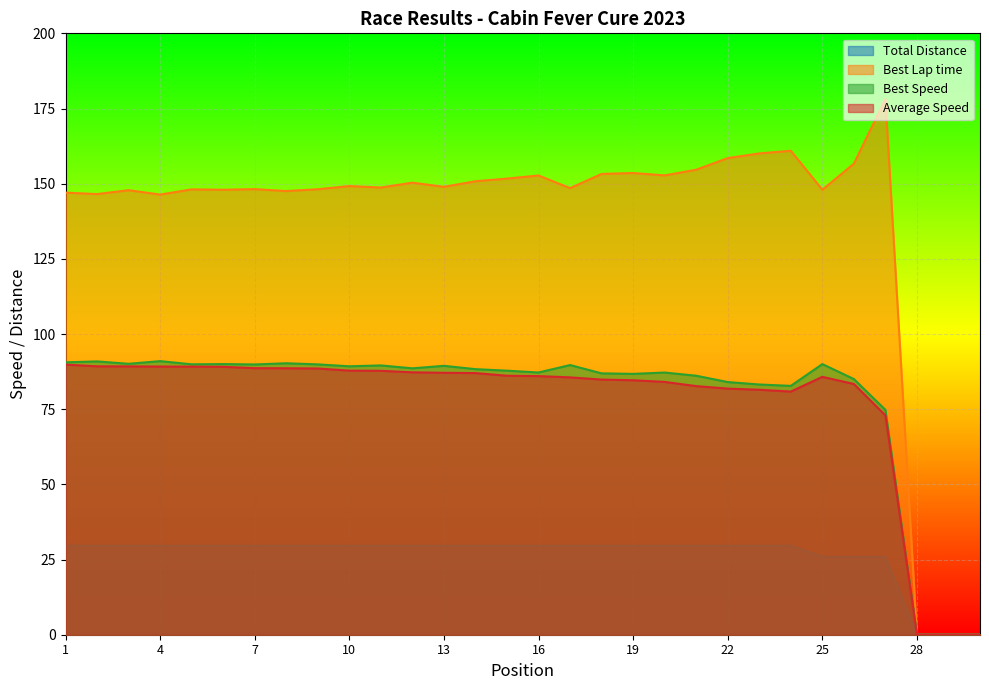

Reading right to left, transcribe all the data shown in this chart.

Total Distance: 30=0.0	29=0.0	28=0.0	27=25.9	26=25.9	25=25.9	24=29.6	23=29.6	22=29.6	21=29.6	20=29.6	19=29.6	18=29.6	17=29.6	16=29.6	15=29.6	14=29.6	13=29.6	12=29.6	11=29.6	10=29.6	9=29.6	8=29.6	7=29.6	6=29.6	5=29.6	4=29.6	3=29.6	2=29.6	1=29.6
Best Lap time: 30=0.0	29=0.0	28=0.0	27=178.1	26=156.7	25=148.0	24=161.0	23=160.1	22=158.5	21=154.7	20=152.8	19=153.6	18=153.2	17=148.5	16=152.7	15=151.7	14=150.8	13=149.0	12=150.3	11=148.7	10=149.2	9=148.2	8=147.5	7=148.2	6=148.0	5=148.1	4=146.4	3=147.8	2=146.5	1=147.0
Best Speed: 30=0.0	29=0.0	28=0.0	27=74.8	26=85.0	25=90.0	24=82.8	23=83.2	22=84.0	21=86.1	20=87.2	19=86.7	18=86.9	17=89.7	16=87.2	15=87.8	14=88.3	13=89.4	12=88.6	11=89.6	10=89.3	9=89.9	8=90.3	7=89.9	6=90.0	5=89.9	4=91.0	3=90.1	2=90.9	1=90.6
Average Speed: 30=0.0	29=0.0	28=0.0	27=72.9	26=83.4	25=85.8	24=80.9	23=81.5	22=81.9	21=82.7	20=84.1	19=84.6	18=84.9	17=85.6	16=86.0	15=86.1	14=87.0	13=87.1	12=87.3	11=87.8	10=87.8	9=88.5	8=88.6	7=88.6	6=89.1	5=89.2	4=89.2	3=89.2	2=89.3	1=89.8